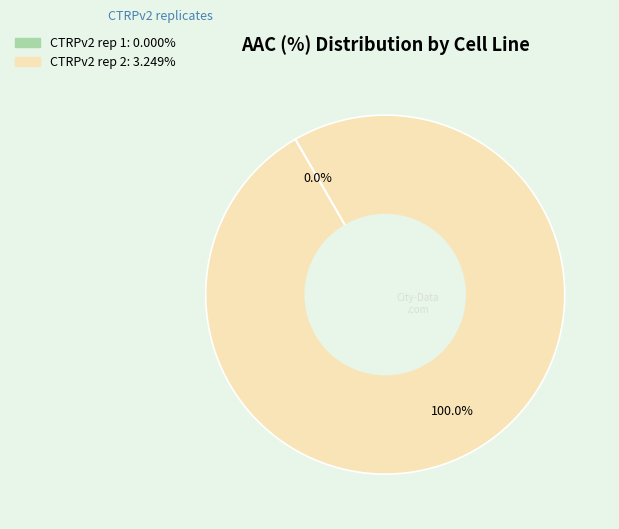

Is there a majority slice in this chart?

Yes